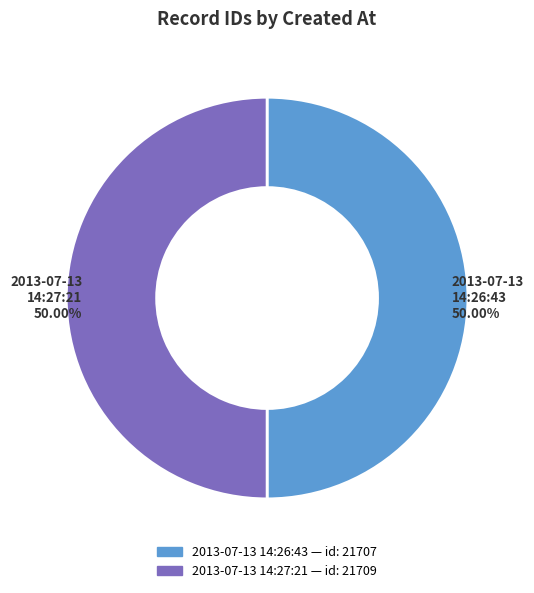

Which category has the smallest portion of the pie?

2013-07-13 14:26:43 UTC